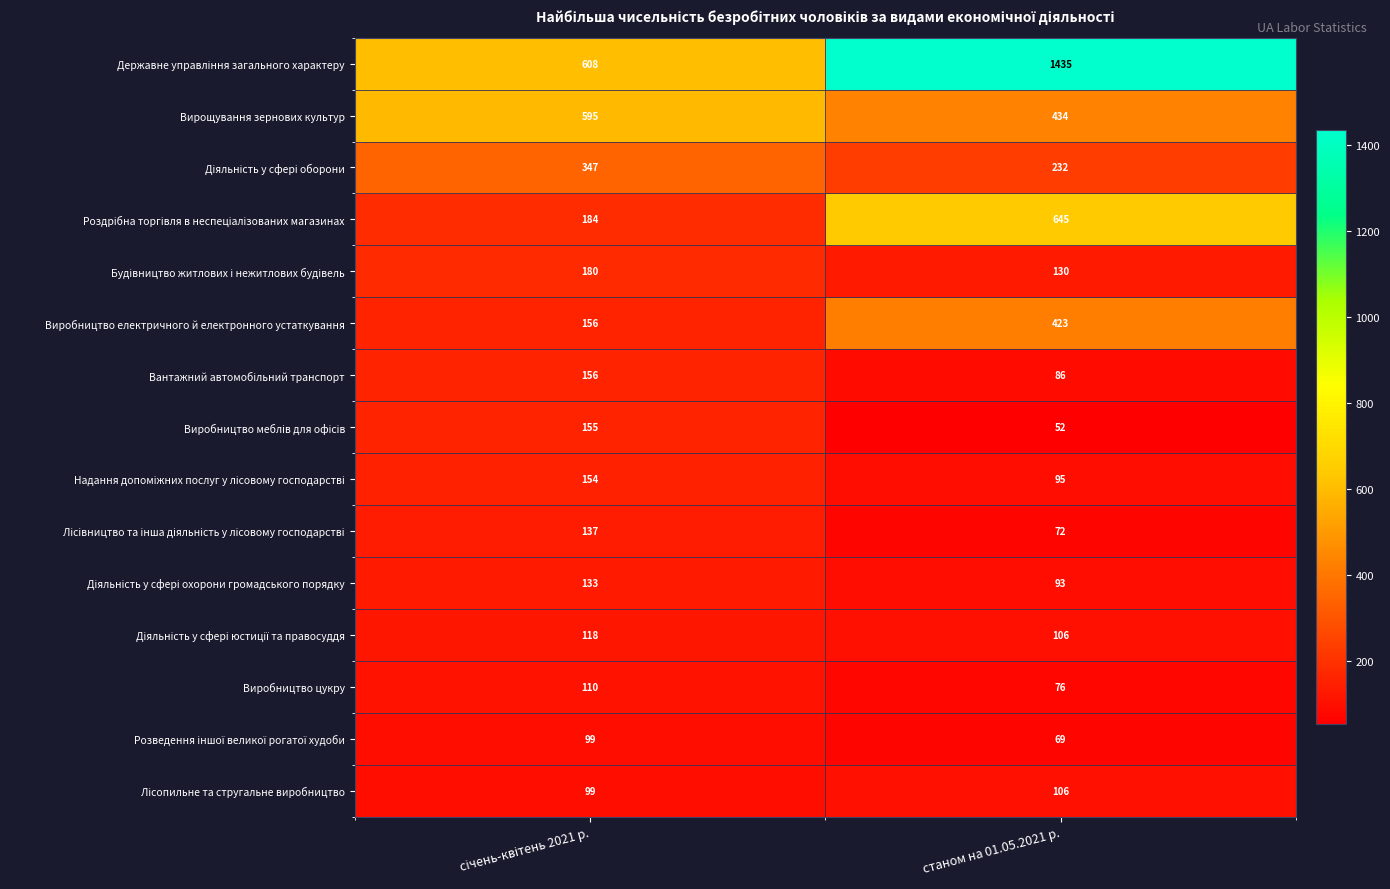

What is the greatest value displayed?

1435